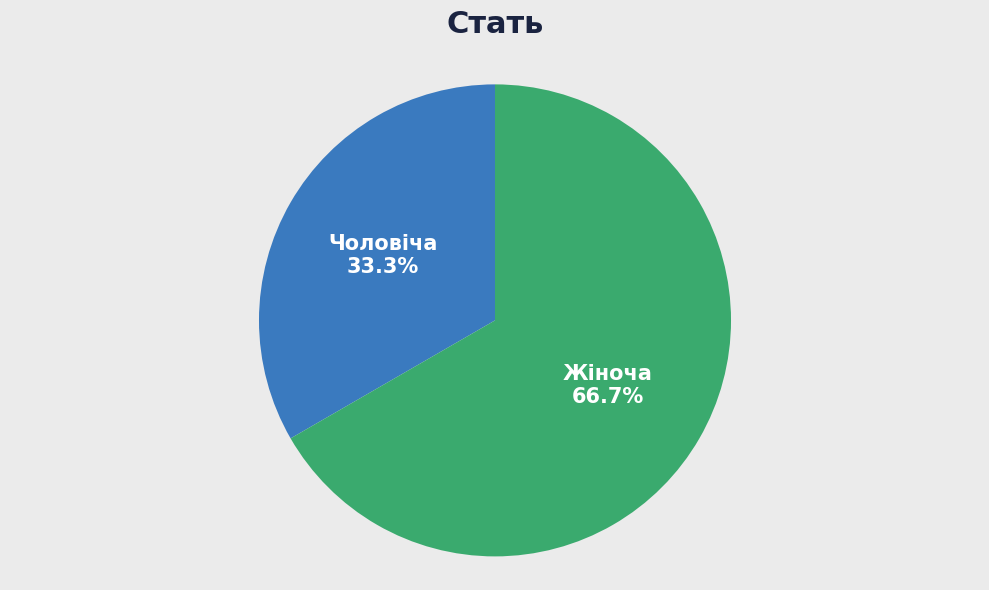

Which category has the biggest portion of the pie?

Жіноча